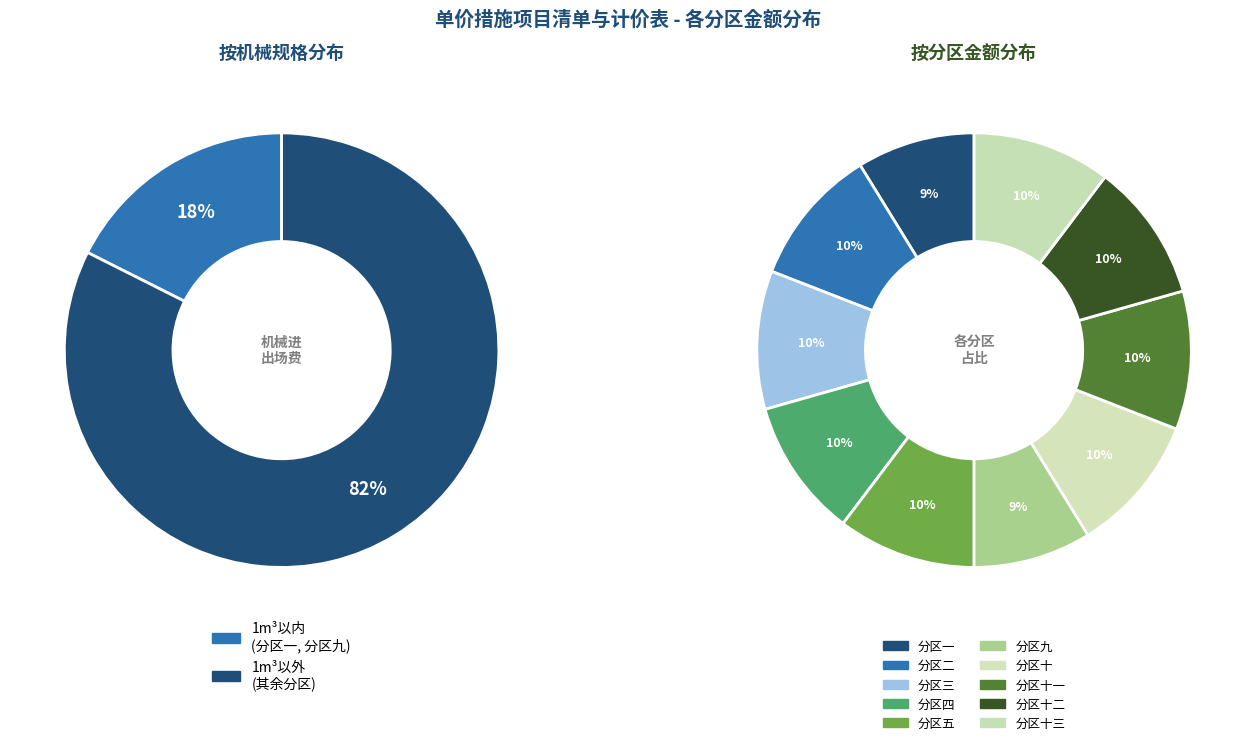

Which slice is the largest?

分区二